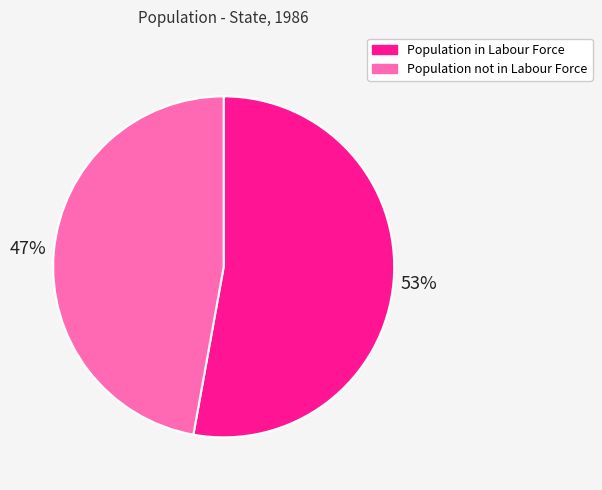

To the nearest percent, what portion does Population not in Labour Force represent?

47%